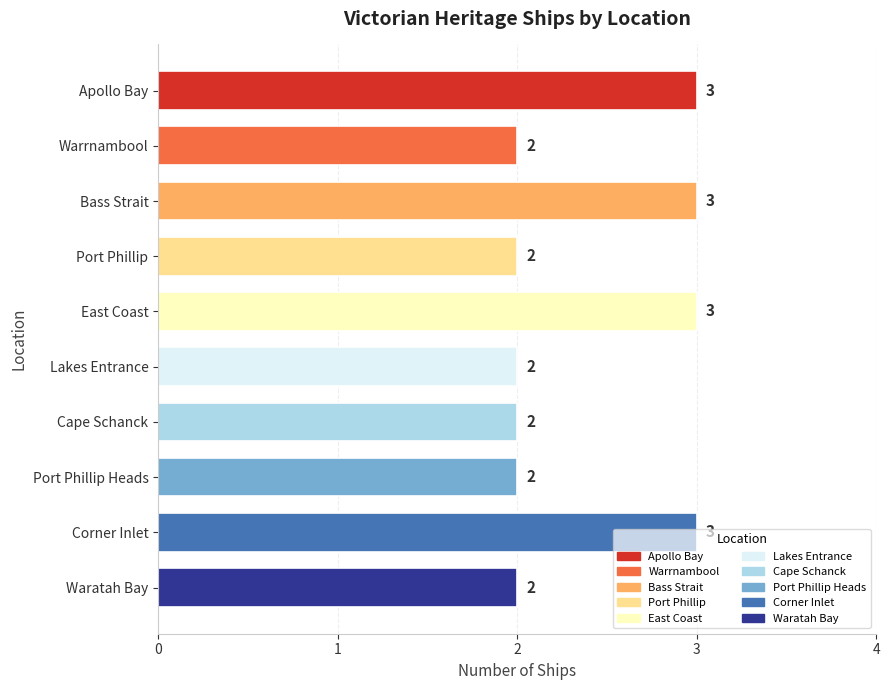

What is the sum of all values?

24